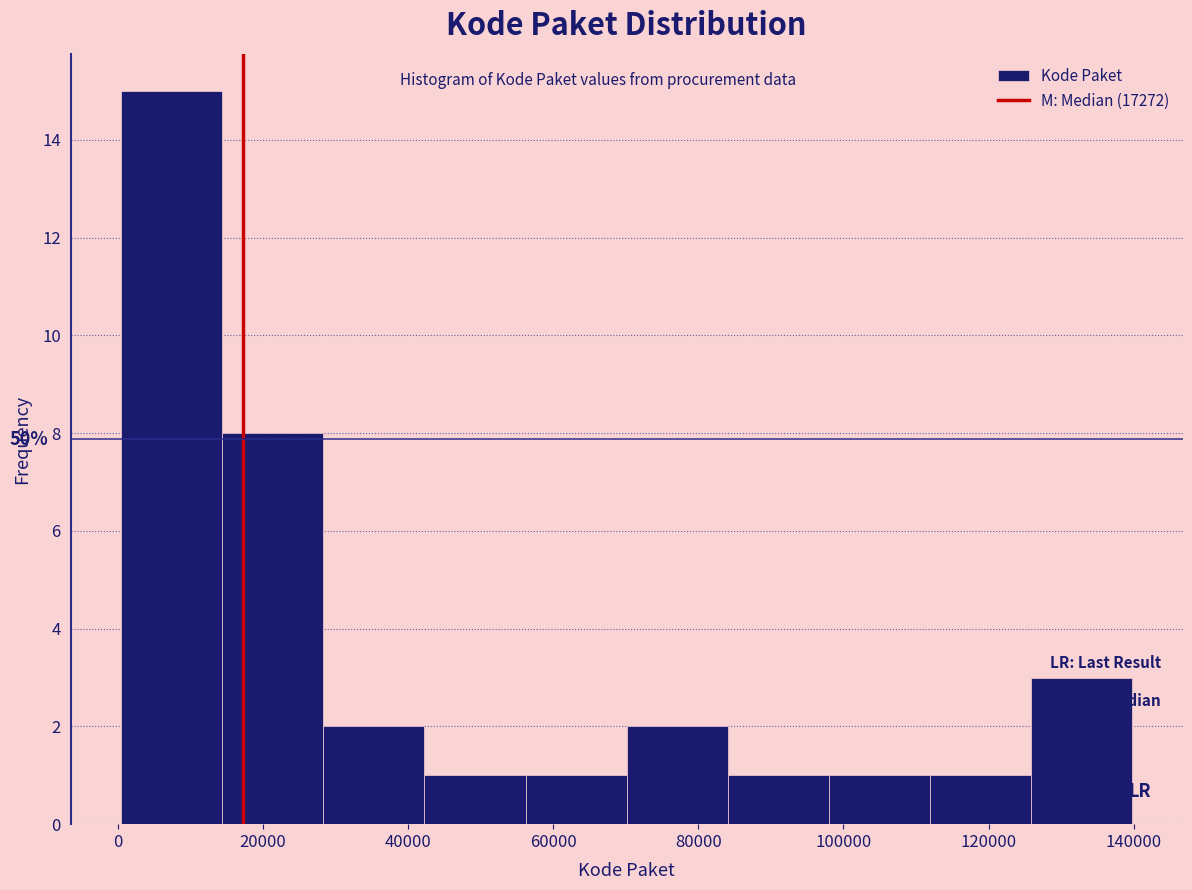

Over which range of the x-axis is the bar tallest?

0 to 14000